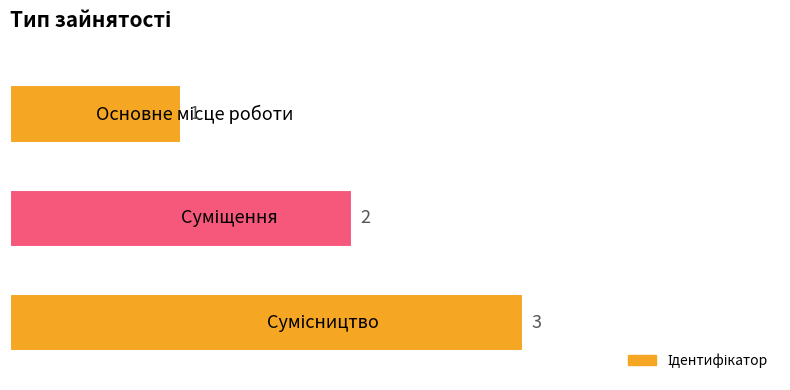

What is the sum of all values?

6